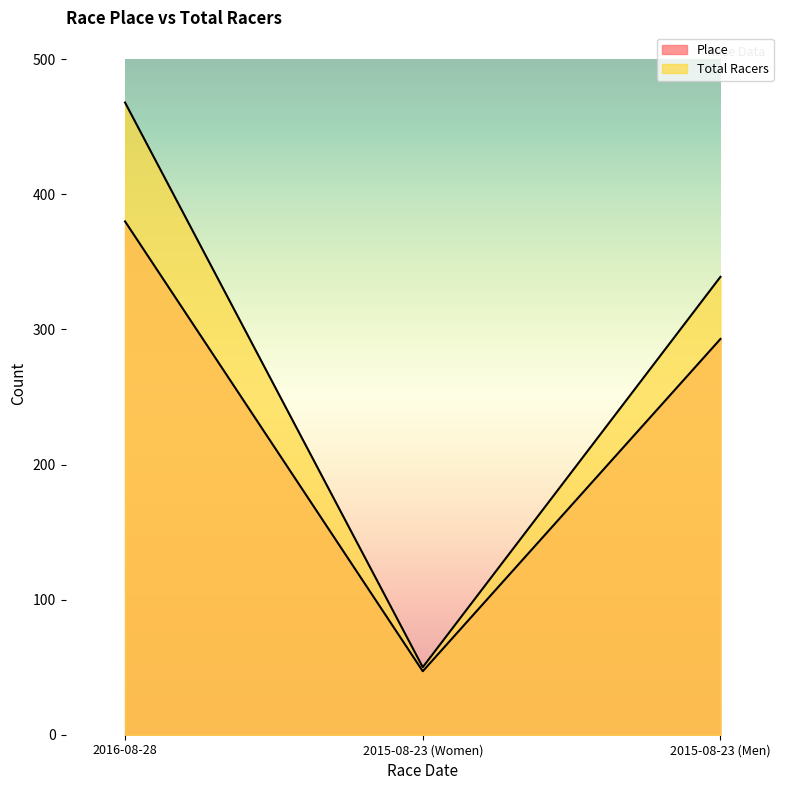

Reading left to right, what are all the values shown in this chart?

Place: 380	47	293
Total Racers: 468	50	339